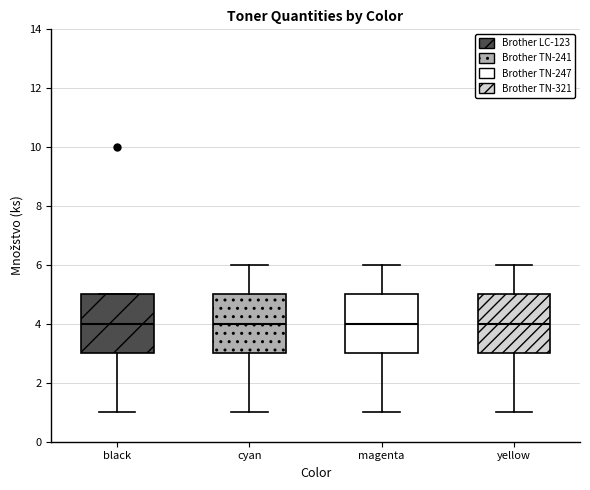

Reading left to right, read every box against the y-axis: the position of its median line, the range the box covers, and the ends of its whiskers. The values are not printed on the chart, so give them approximately, as read against the axis.

black: median 4, box 3 to 5, whiskers 1 to 5
cyan: median 4, box 3 to 5, whiskers 1 to 6
magenta: median 4, box 3 to 5, whiskers 1 to 6
yellow: median 4, box 3 to 5, whiskers 1 to 6